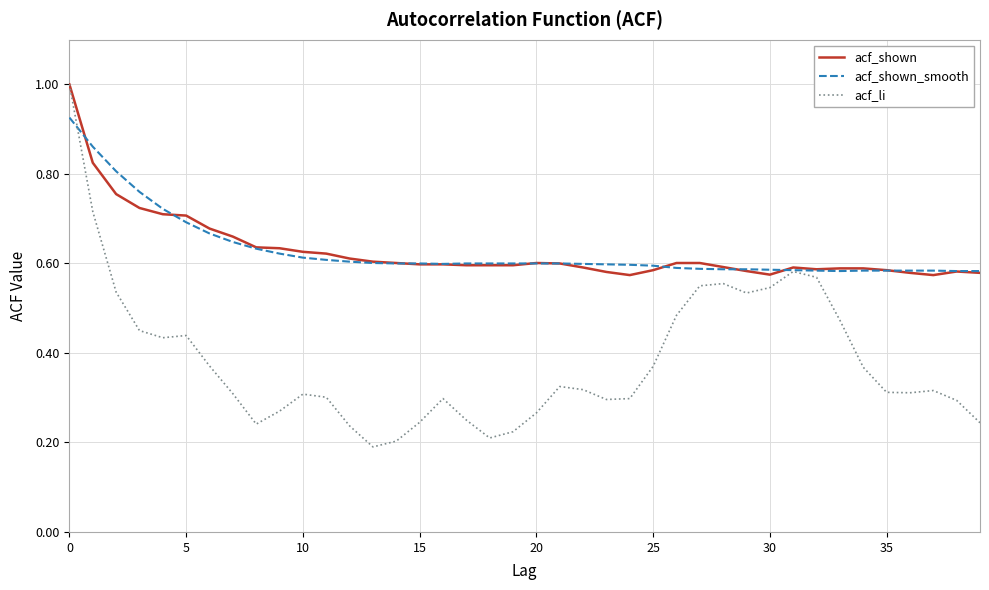

Which series has the widest spread of values?

acf_li